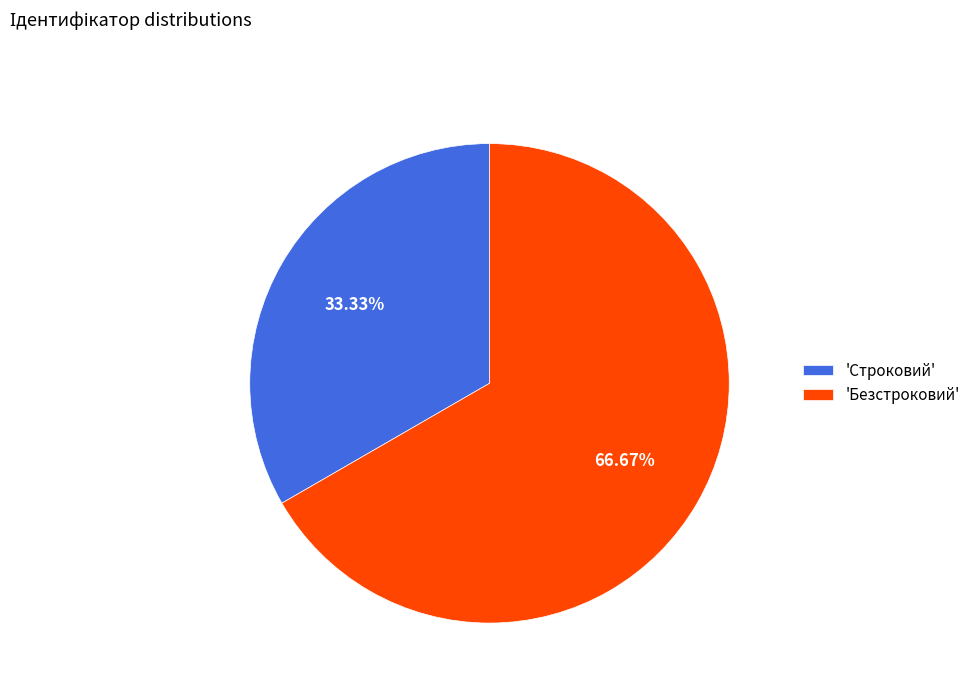

Approximately how many times larger is the value at 'Безстроковий' compared to 'Строковий'?

2.0